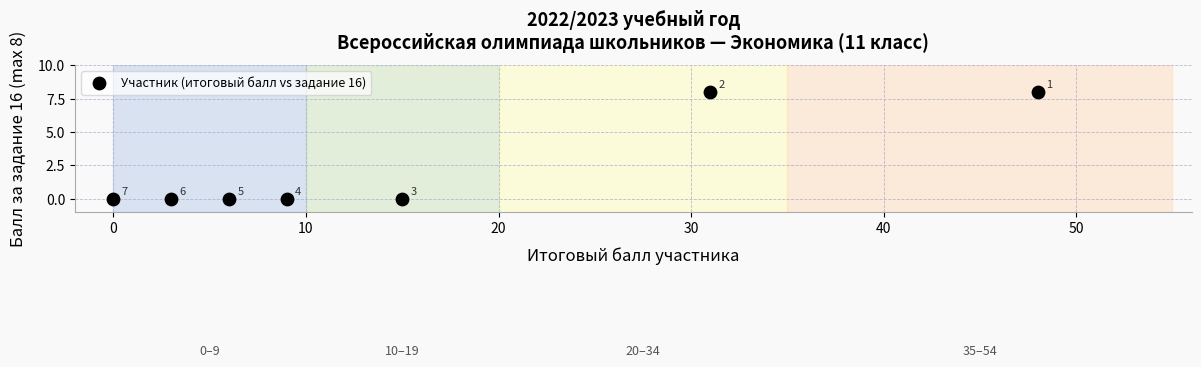

What is the range of Y values (max minus min)?

8